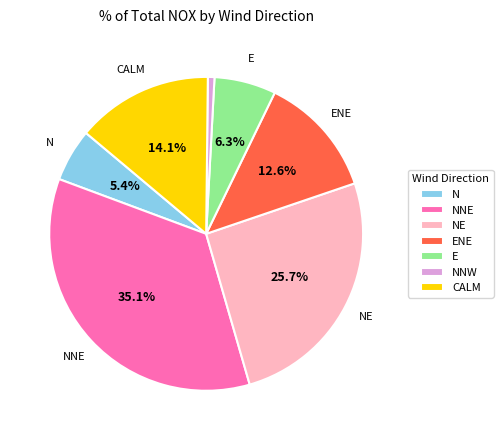

What percentage is NOT represented by E?

93.7%